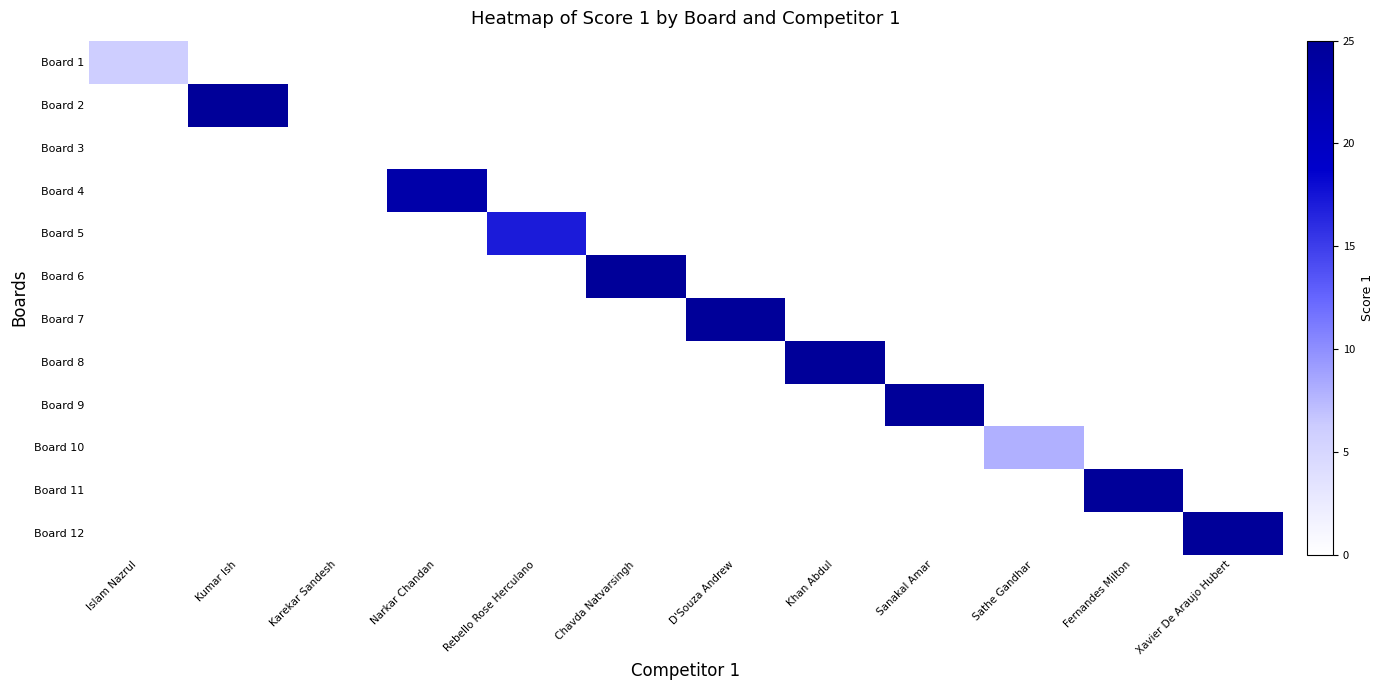

At how many categories does at least one series exceed 21?

8